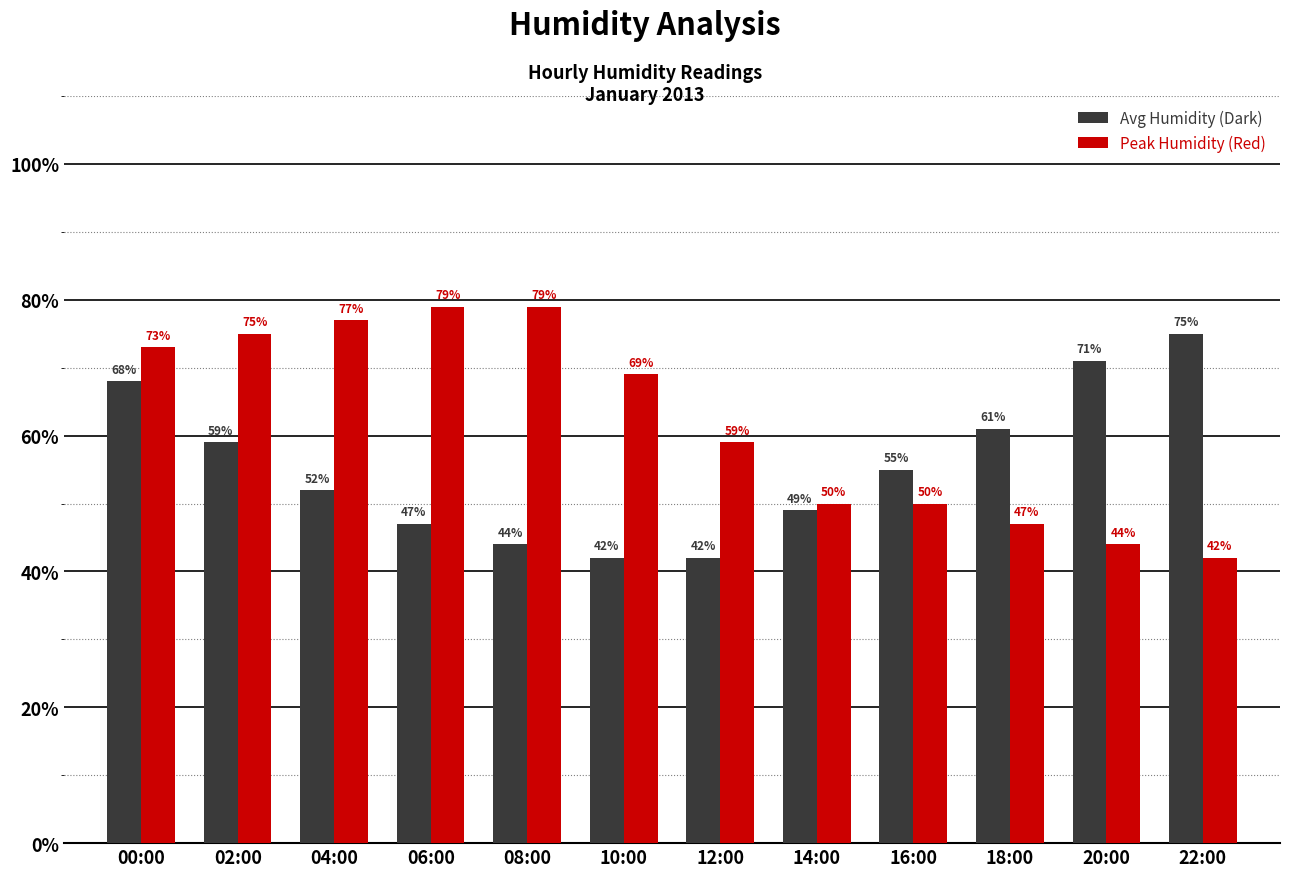

What is the lowest value of the Avg Humidity (Dark) series?

42